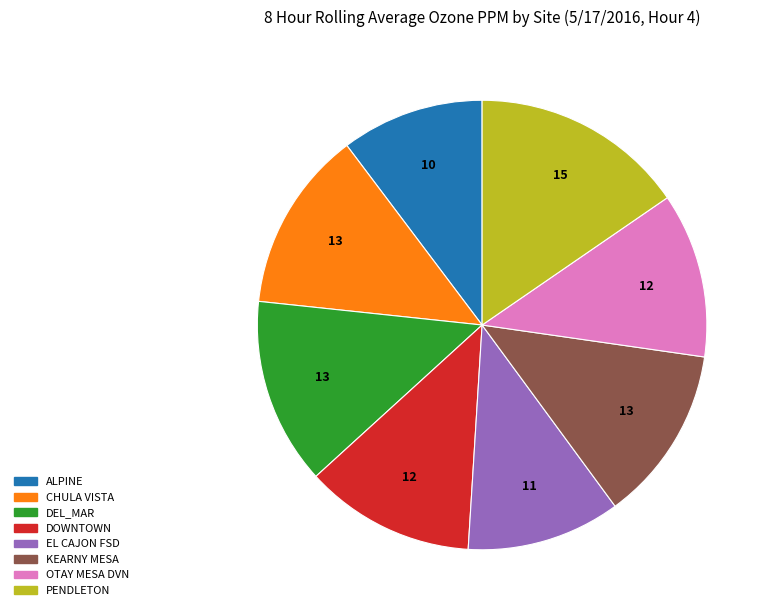

Which has a higher value, DEL_MAR or ALPINE?

DEL_MAR